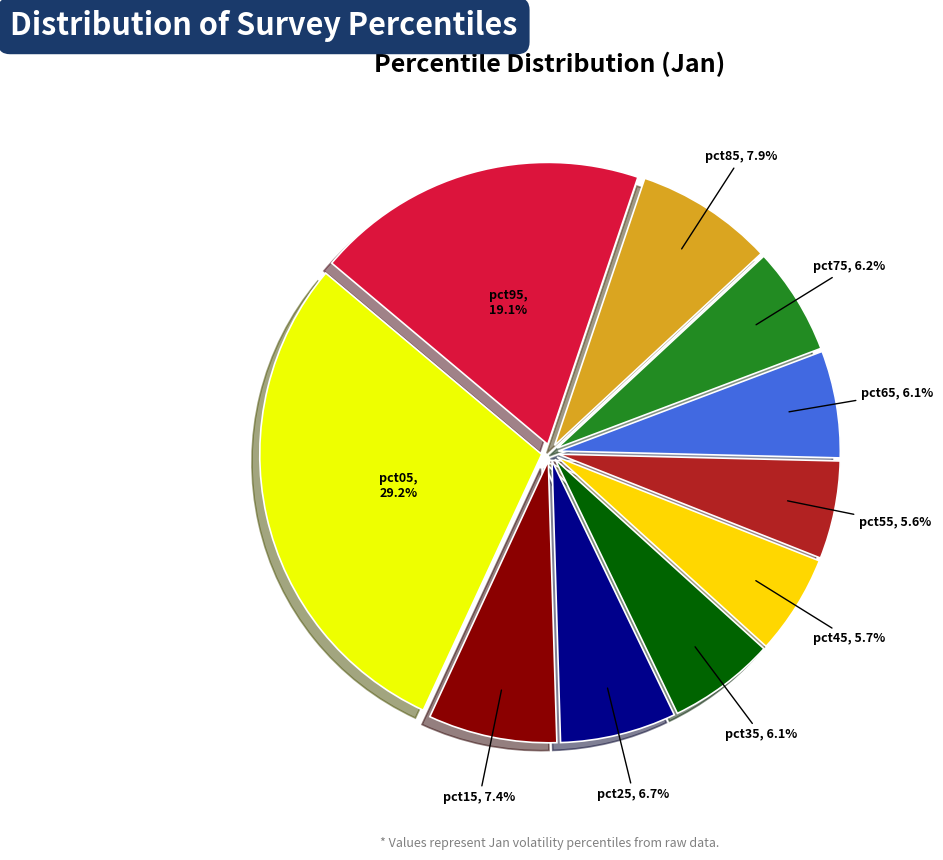

Combined, do pct35 and pct65 account for over 50%?

No